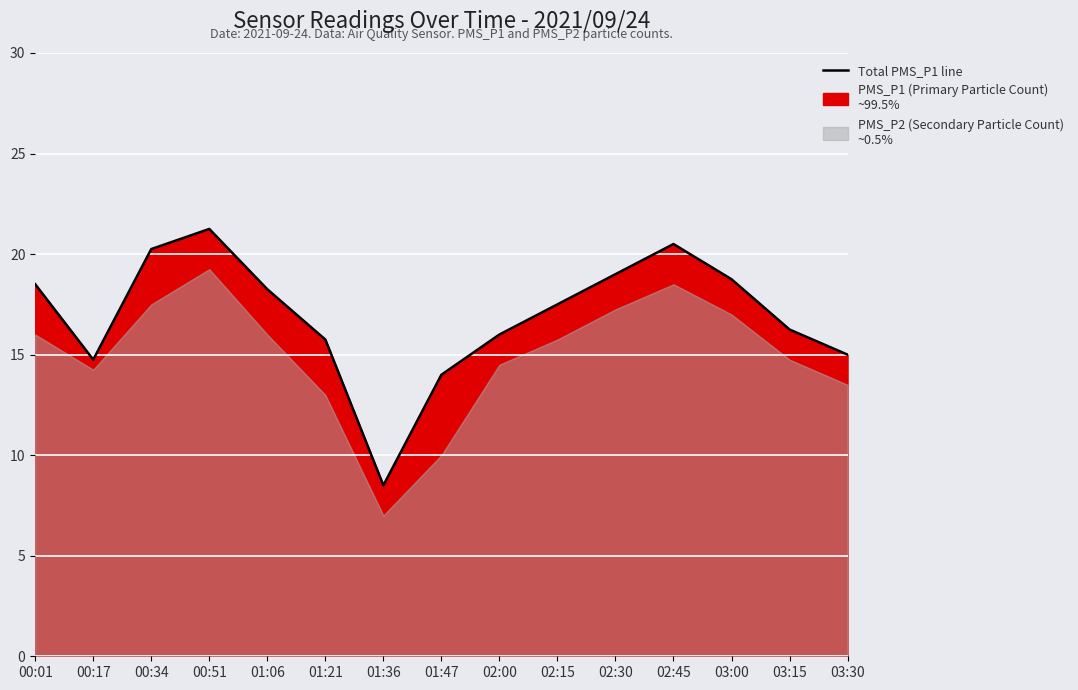

What is the average value?

16.9